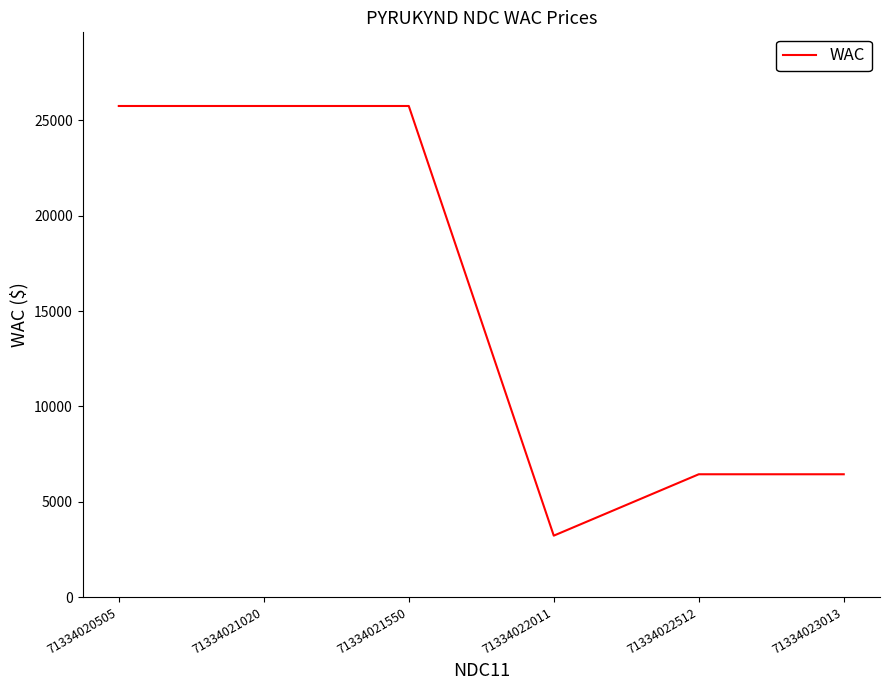

What is the change in value from 71334021550 to 71334022011?

-22540